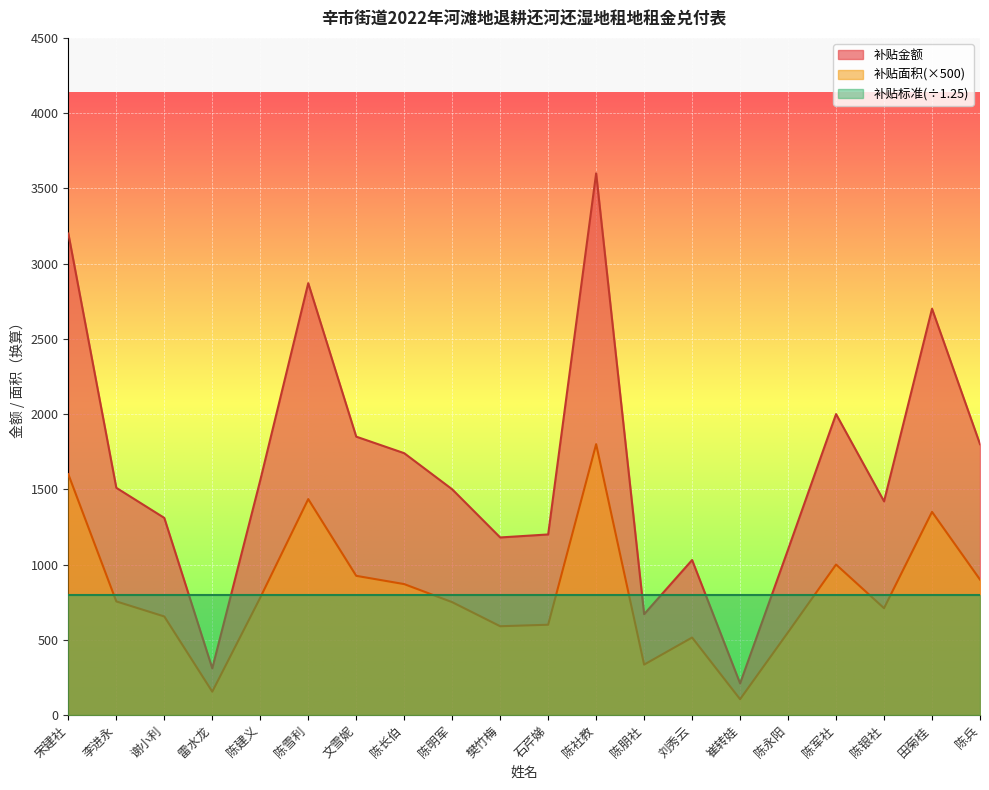

The value of 补贴标准(÷1.25) at 陈明军 is 219. True or false?

False